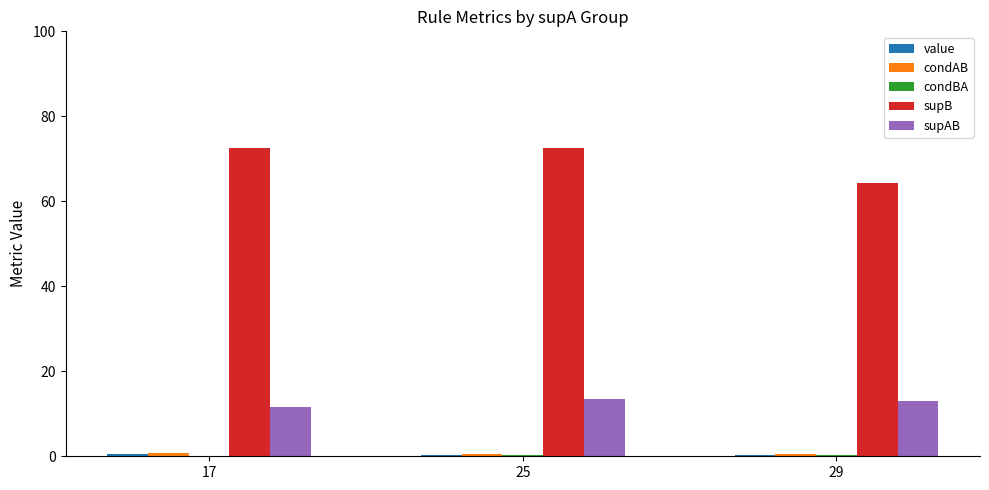

Which series has the largest total across all categories?

supB